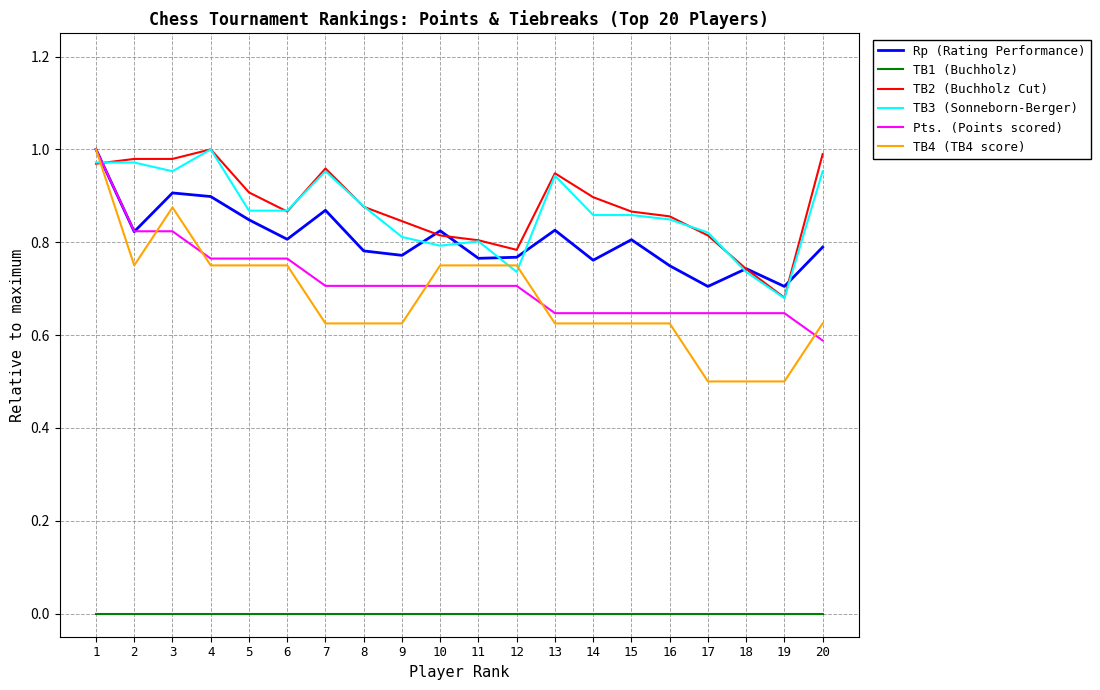

Which series has the widest spread of values?

TB4 (TB4 score)